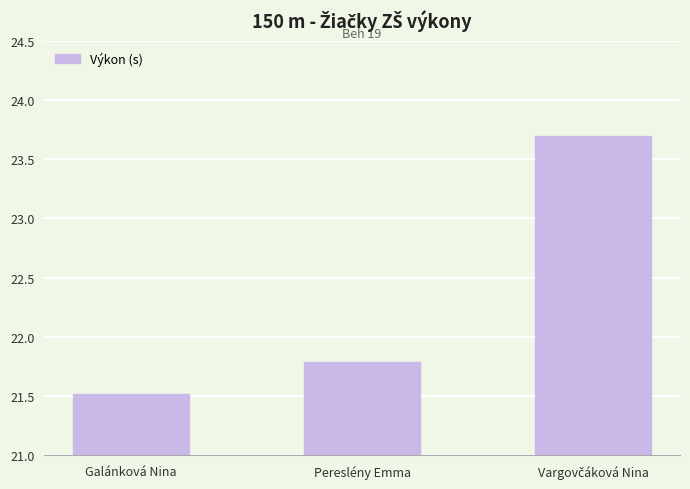

The chart shows a value of 35.3 at Pereslény Emma. True or false?

False